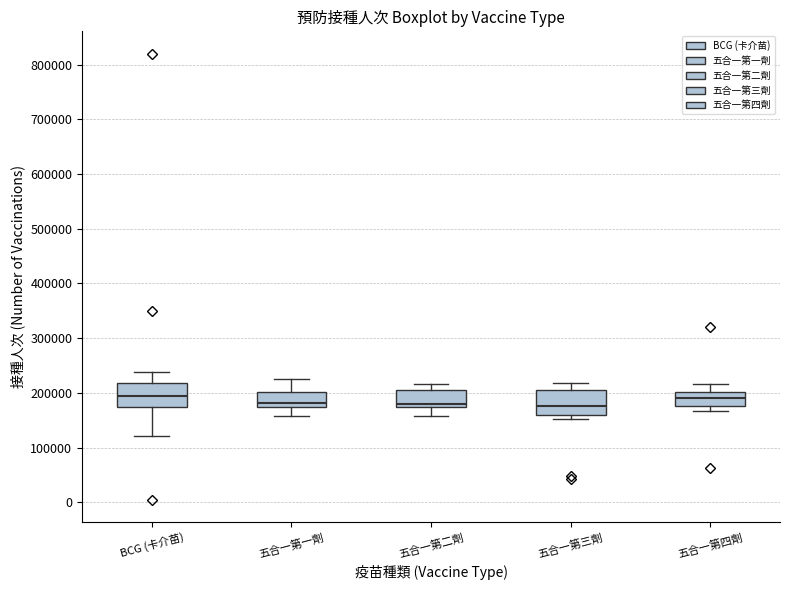

Reading left to right, read every box against the y-axis: the position of its median line, the range the box covers, and the ends of its whiskers. The values are not printed on the chart, so give them approximately, as read against the axis.

BCG (卡介苗): median 190000, box 170000 to 220000, whiskers 120000 to 240000
五合一第一劑: median 180000, box 170000 to 200000, whiskers 160000 to 230000
五合一第二劑: median 180000, box 170000 to 210000, whiskers 160000 to 220000
五合一第三劑: median 180000, box 160000 to 210000, whiskers 150000 to 220000
五合一第四劑: median 190000, box 180000 to 200000, whiskers 170000 to 220000